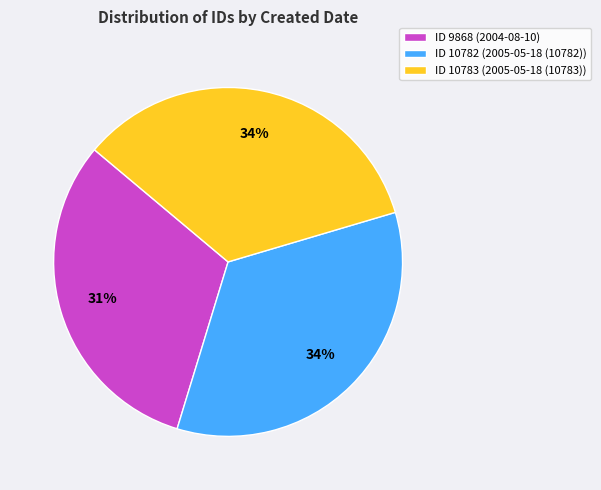

What is the smallest slice in the pie chart?

ID 9868 (2004-08-10)